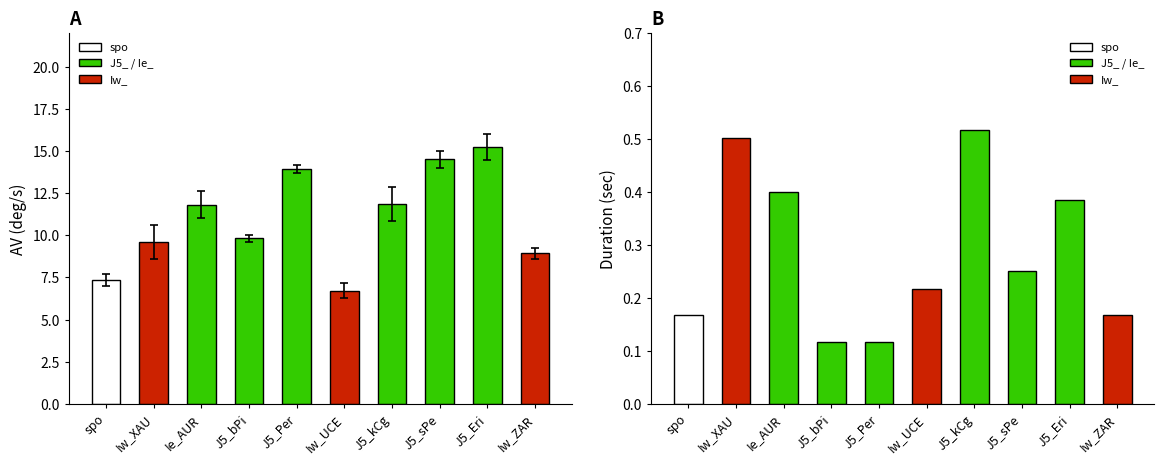

Does the chart contain any negative values?

No